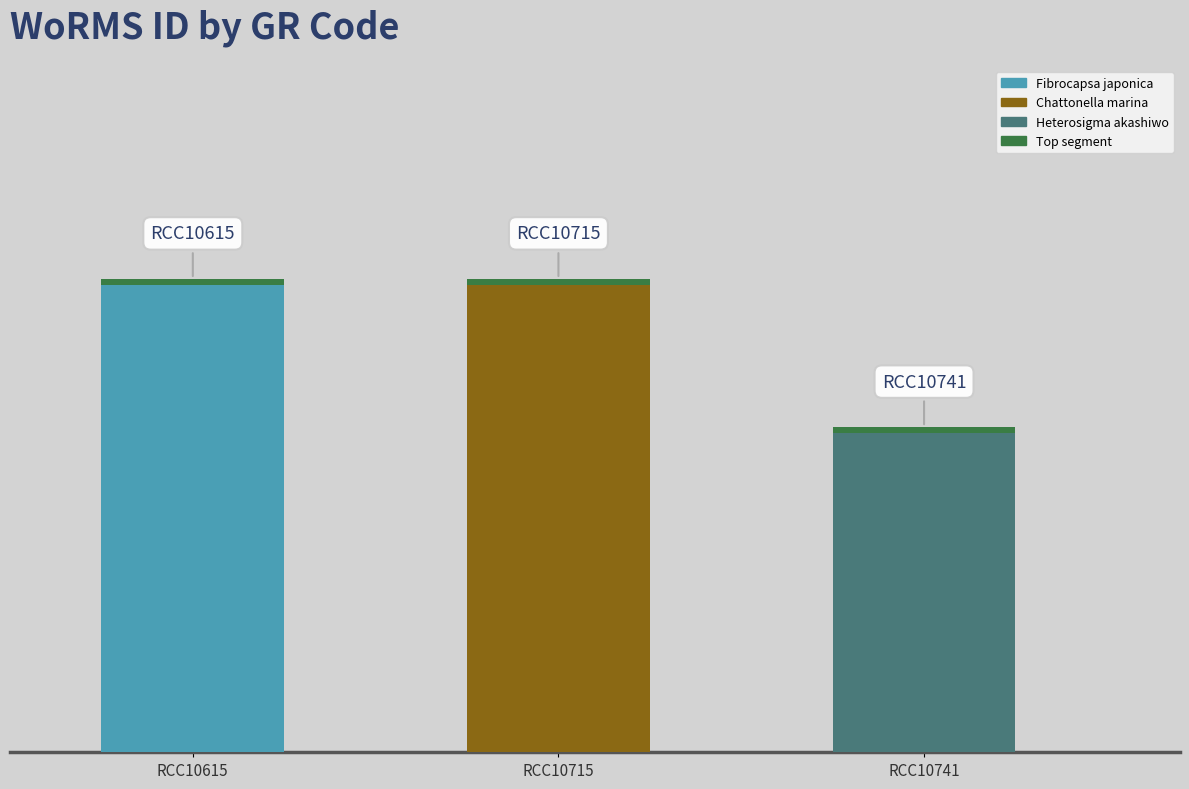

What is the difference between the maximum and minimum values in the WoRMS ID series?

73195